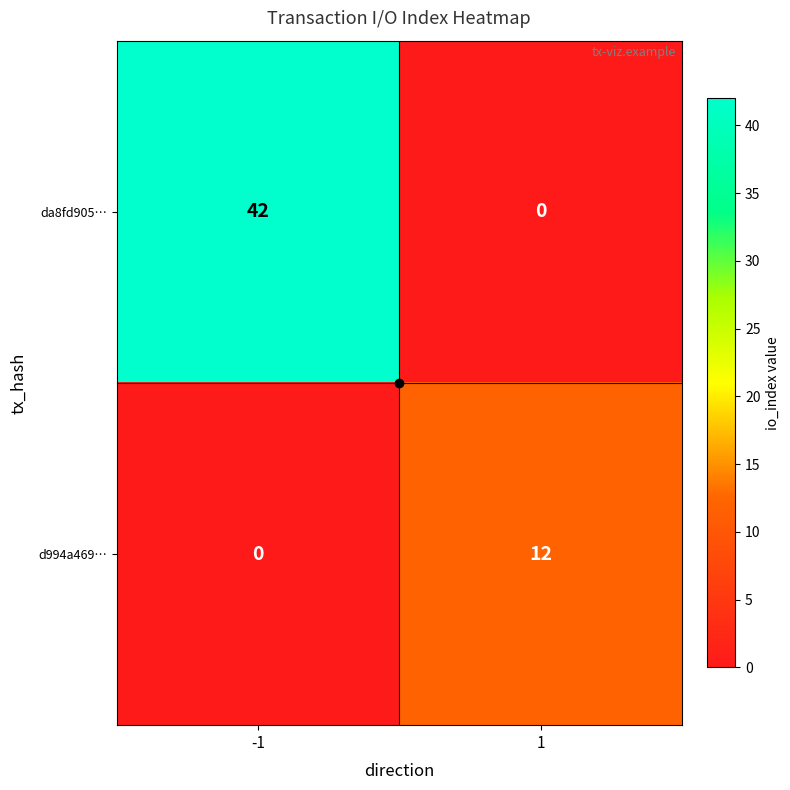

What is the sum of the da8fd905… values at -1 and 1?

42